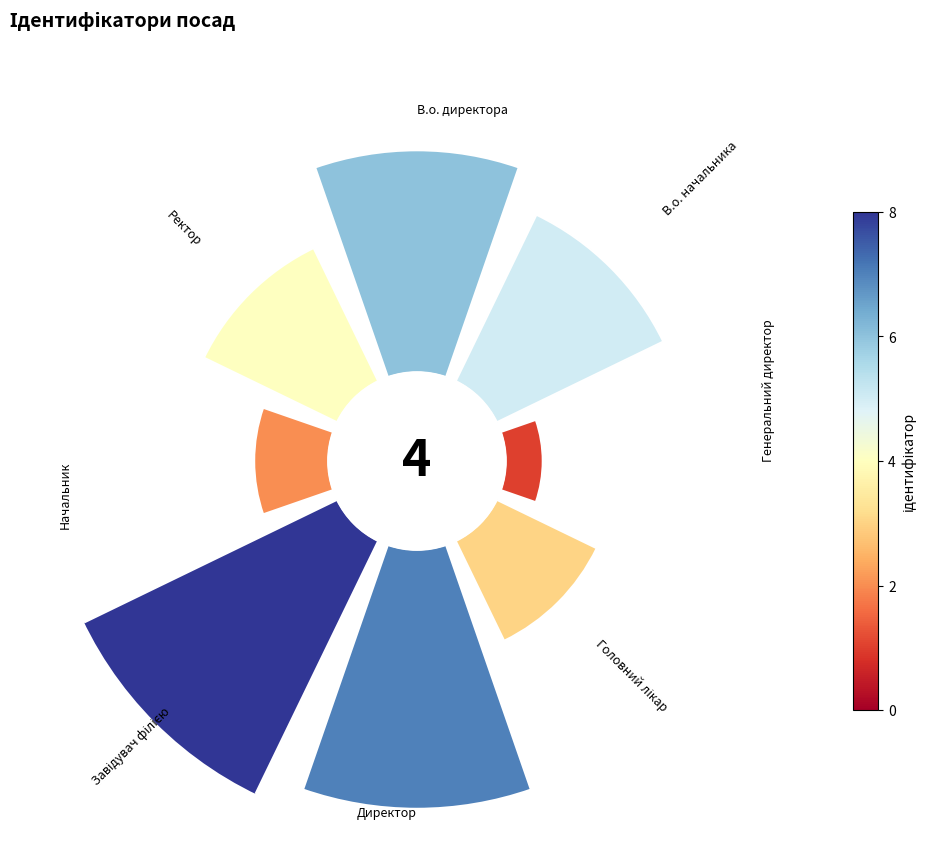

Is 2 the majority of the pie?

No